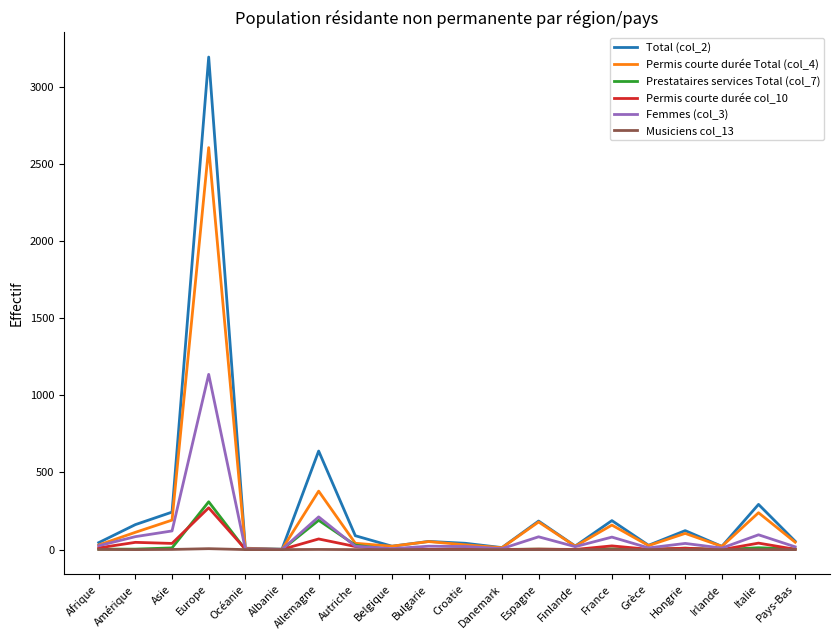

What is the total value across all series at Espagne?

453